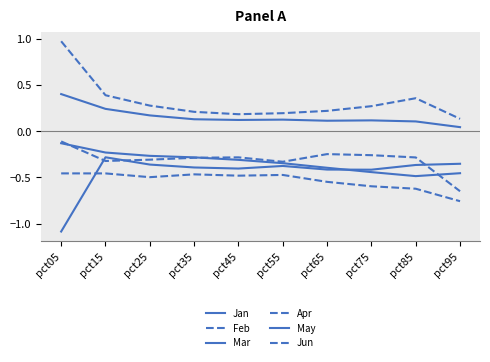

What is the average value of the Apr series?

-0.5